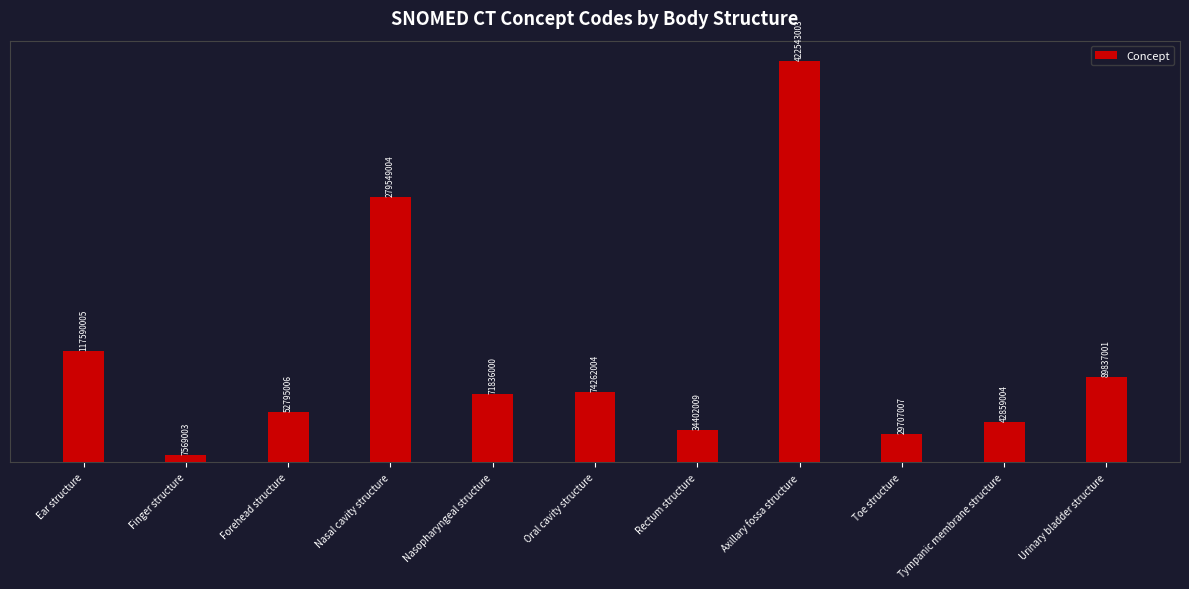

What is the approximate value at Ear structure, to the nearest 50?

117590000